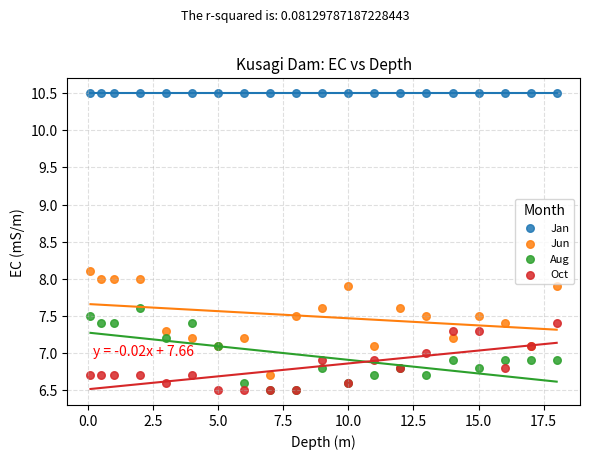

What are all the series names shown in the legend?

Jan, Jun, Aug, Oct